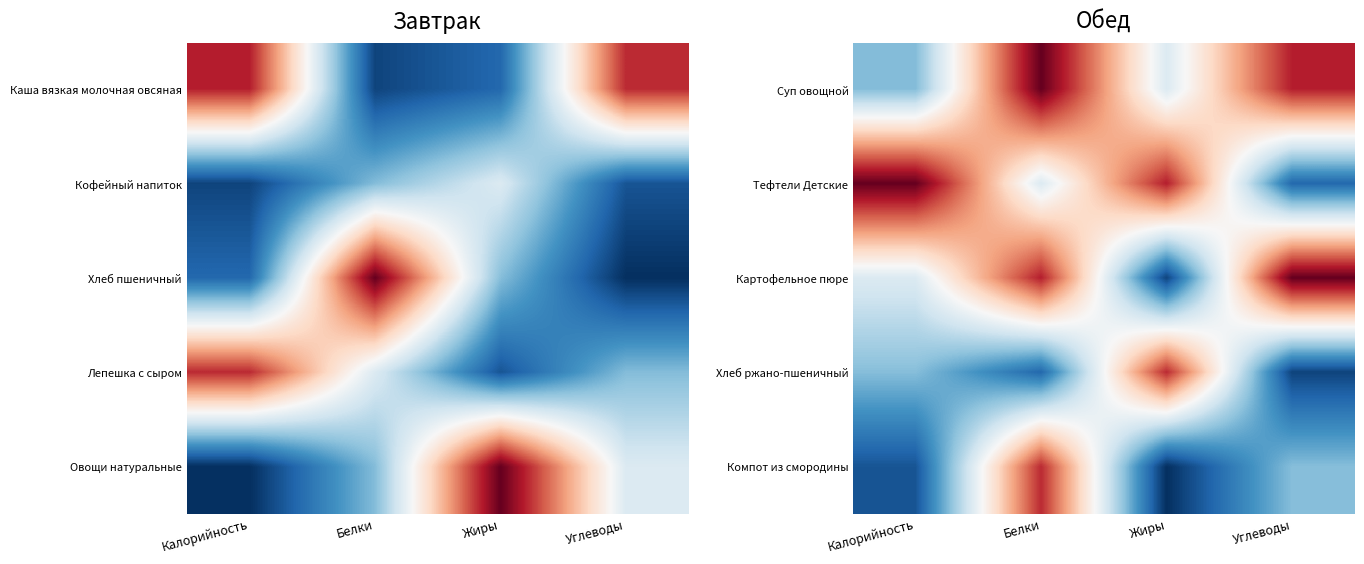

Which series has the widest spread of values?

Картофельное пюре